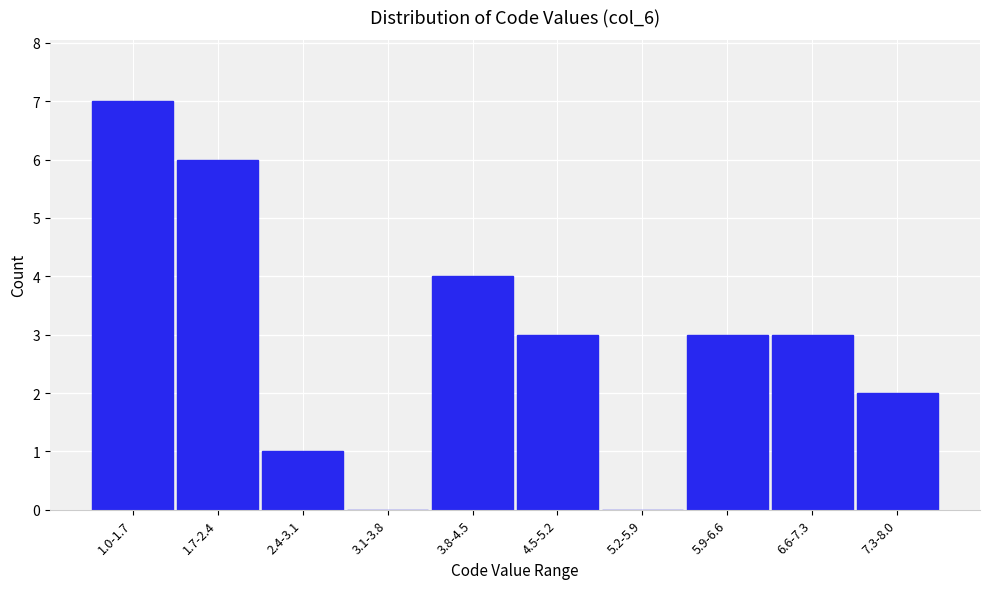

Reading left to right, transcribe all the data shown in this chart.

1.0-1.7=7	1.7-2.4=6	2.4-3.1=1	3.1-3.8=0	3.8-4.5=4	4.5-5.2=3	5.2-5.9=0	5.9-6.6=3	6.6-7.3=3	7.3-8.0=2